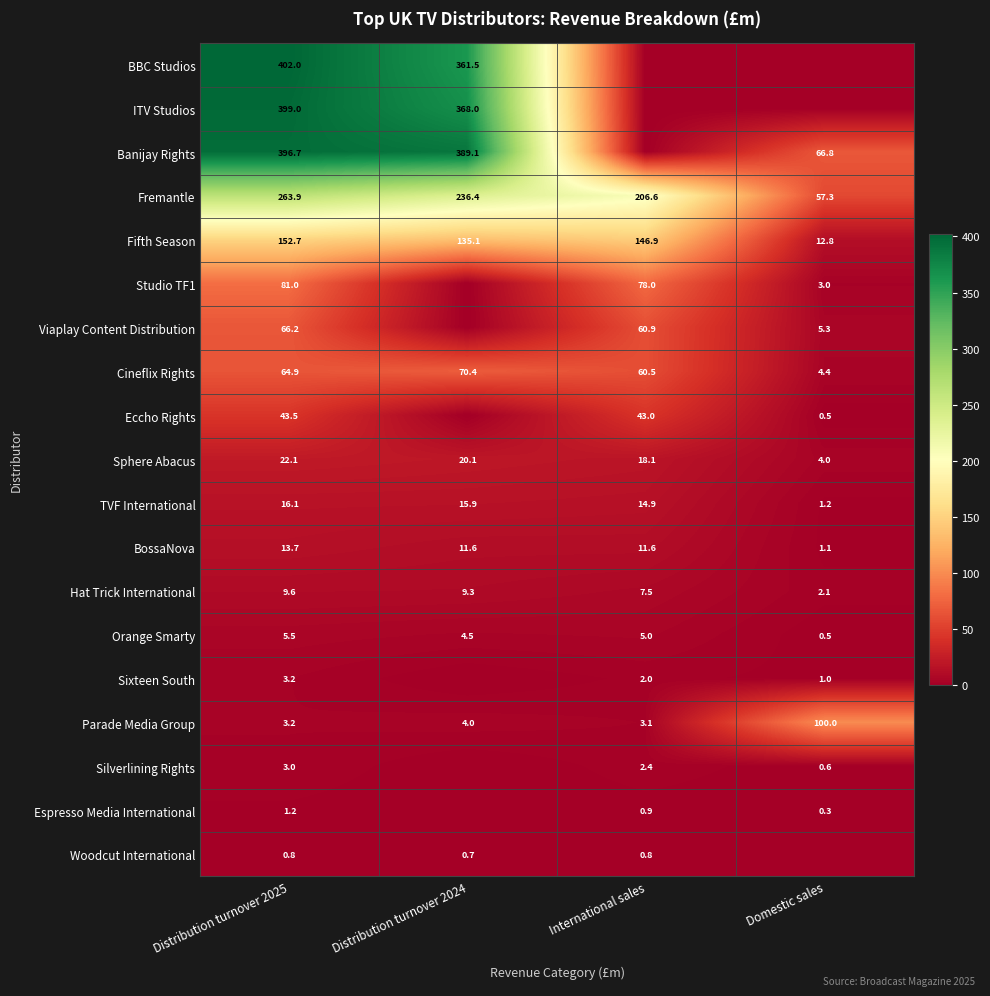

Rank the categories by Sphere Abacus value from highest to lowest.

Distribution turnover 2025, Distribution turnover 2024, International sales, Domestic sales